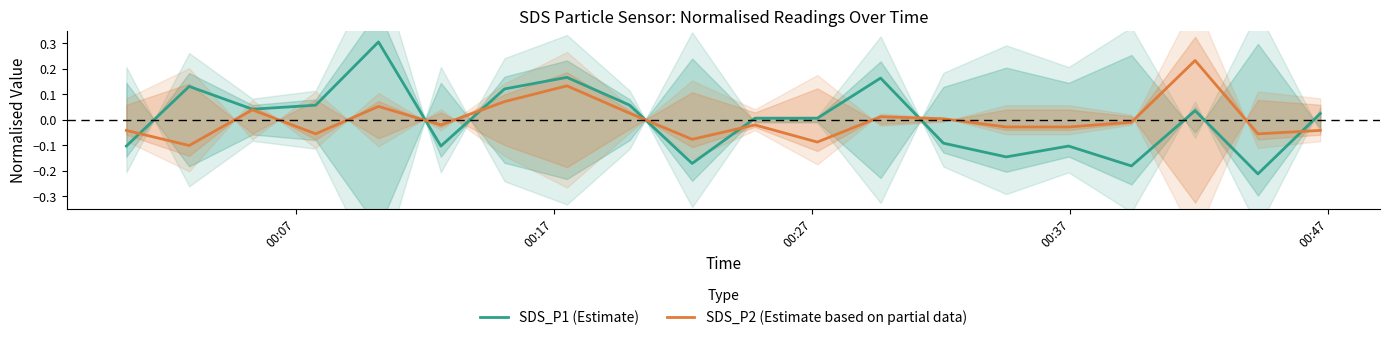

Is this an area chart (filled region under the line)?

No